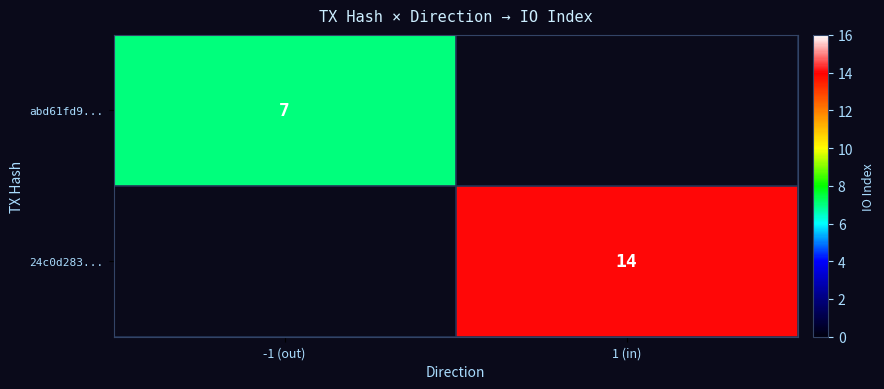

What is the greatest value displayed?

14.0